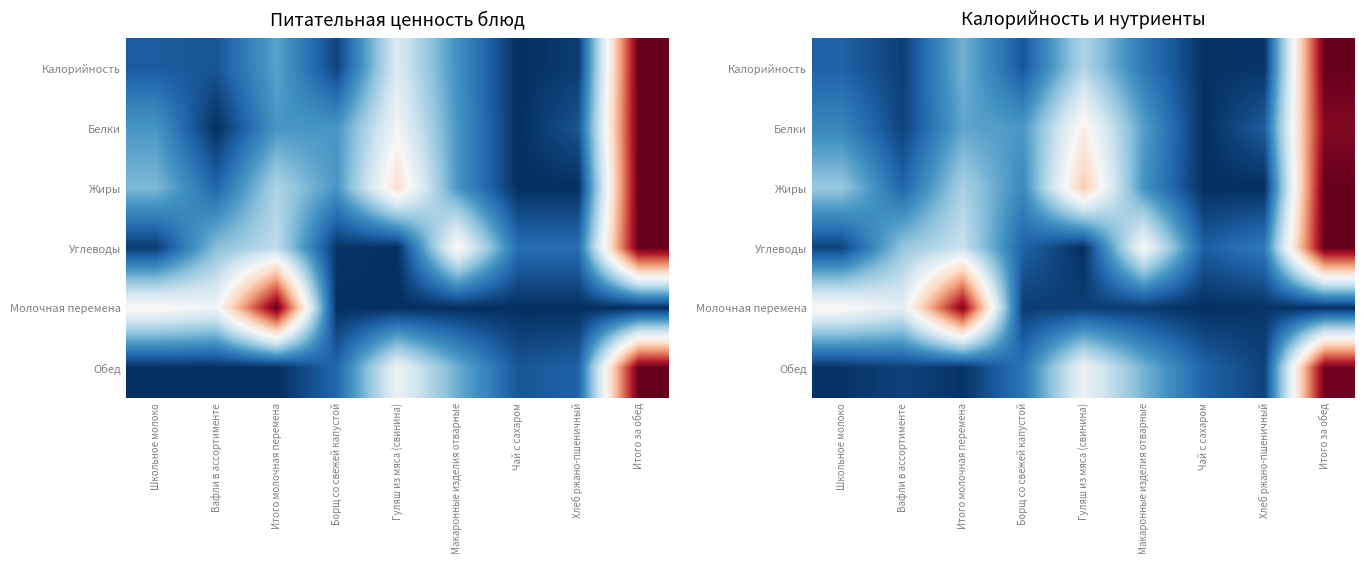

How many data points does each series have?

9